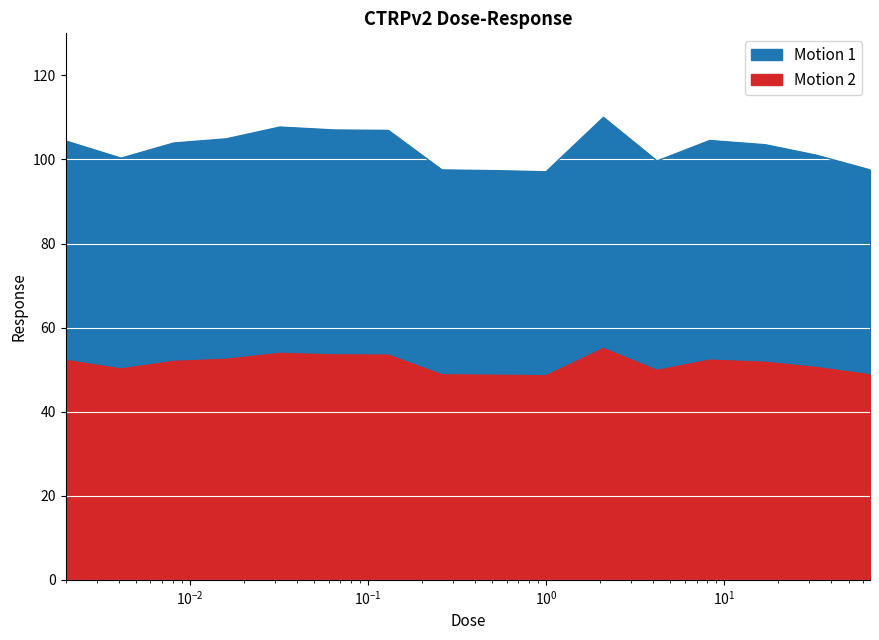

What position from the right is 8.3?

4